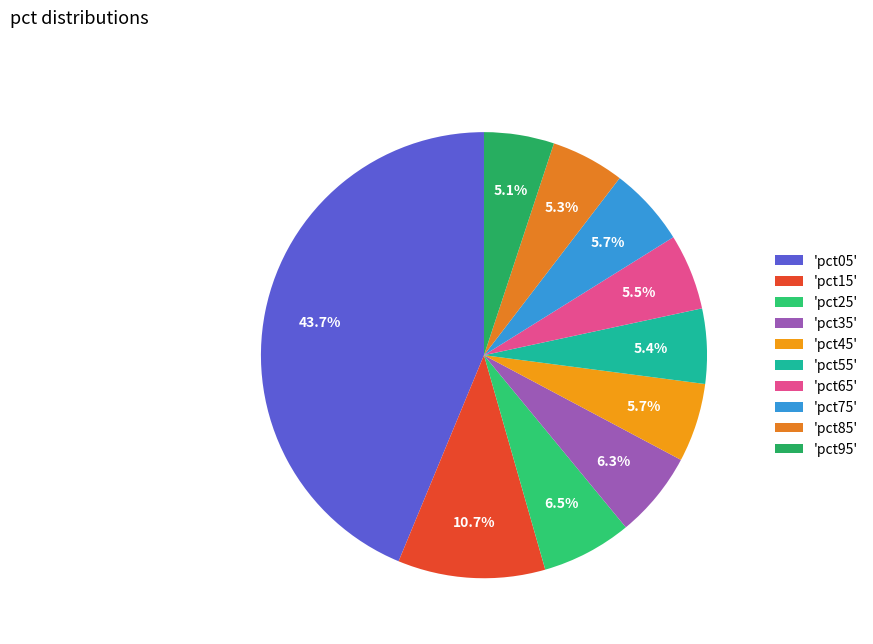

How many segments does this pie chart have?

10